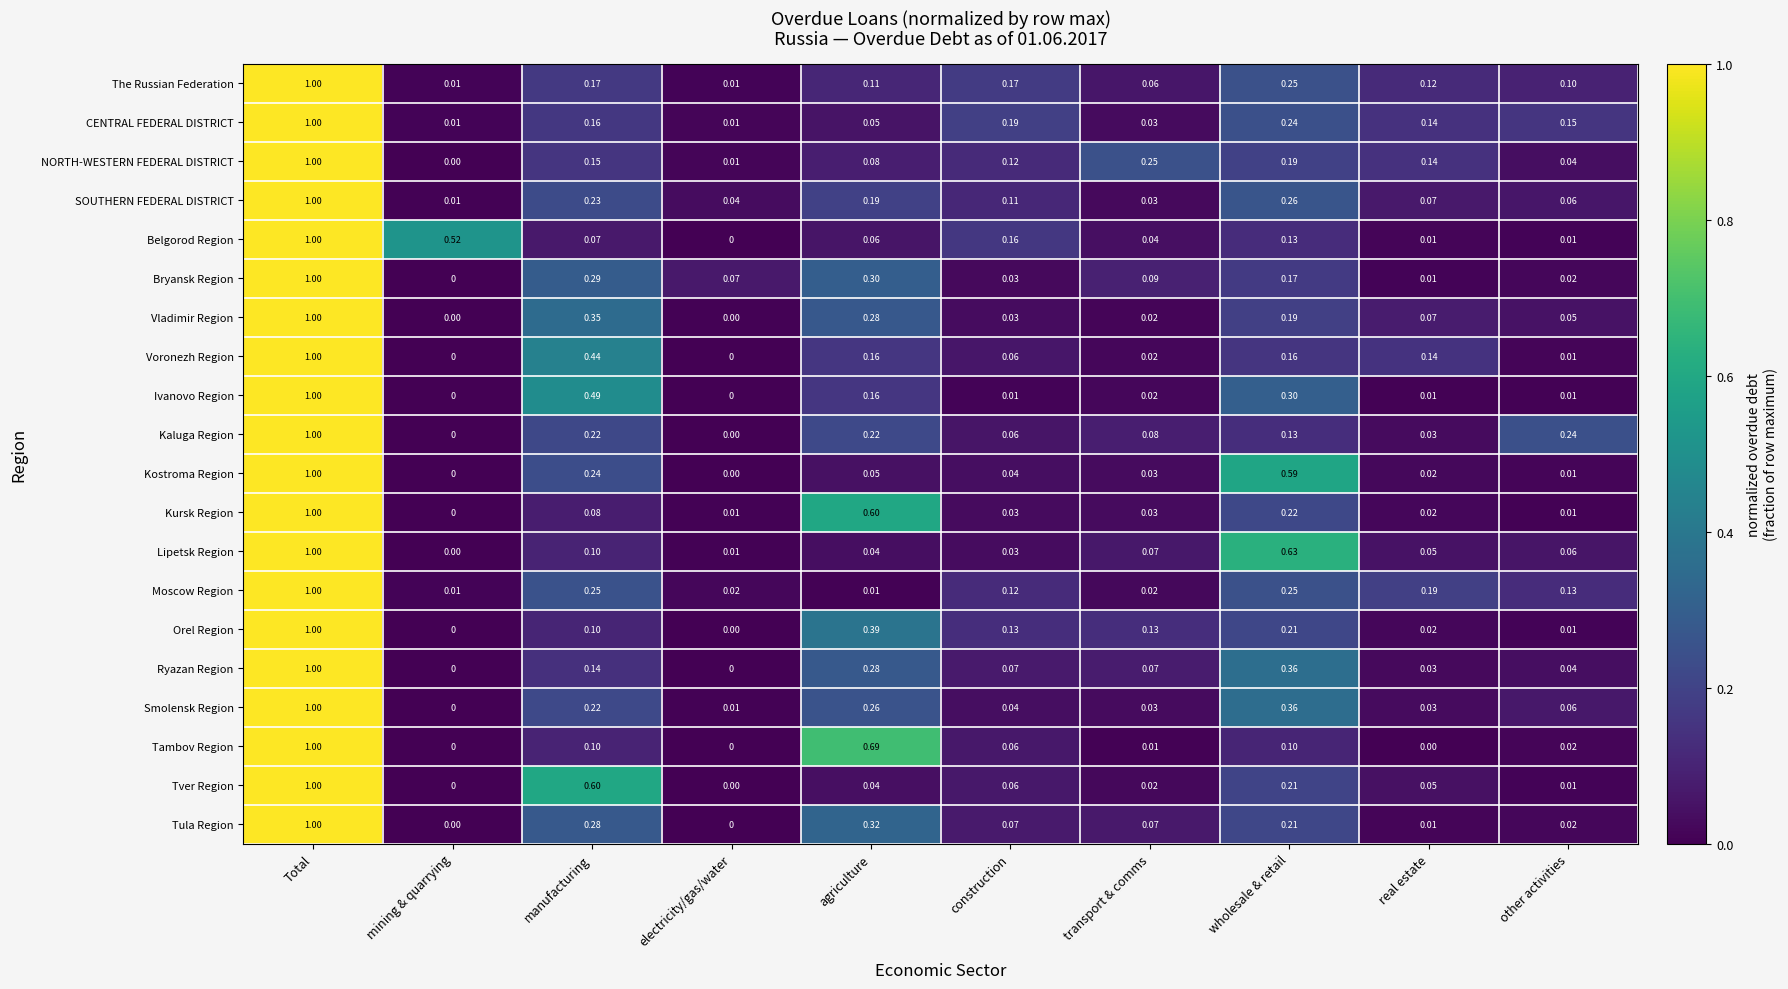

Which series has the largest total across all categories?

Smolensk Region